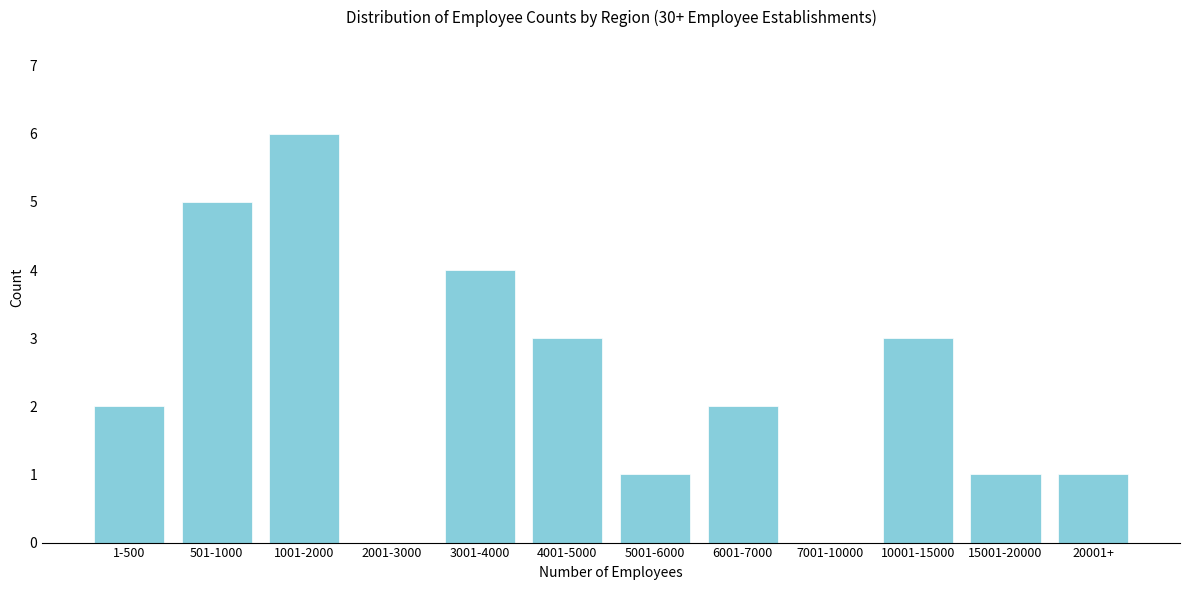

Reading right to left, what are all the values shown in this chart?

20001+=1	15001-20000=1	10001-15000=3	7001-10000=0	6001-7000=2	5001-6000=1	4001-5000=3	3001-4000=4	2001-3000=0	1001-2000=6	501-1000=5	1-500=2